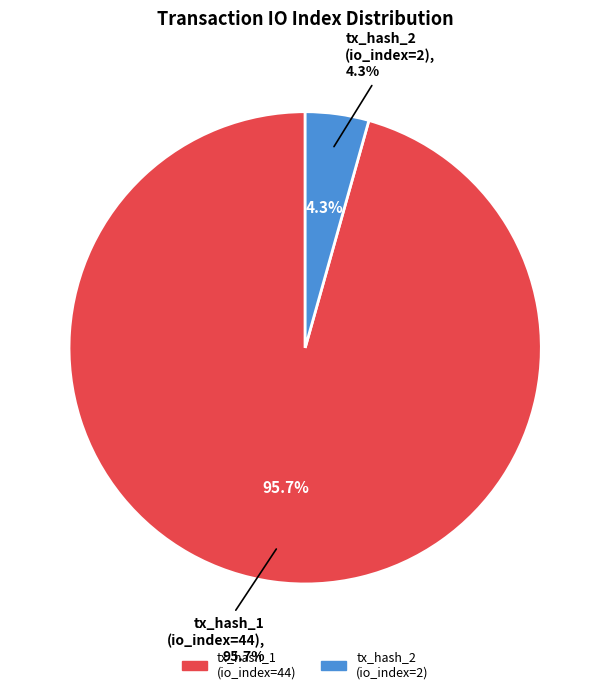

Count the number of slices in the pie.

2